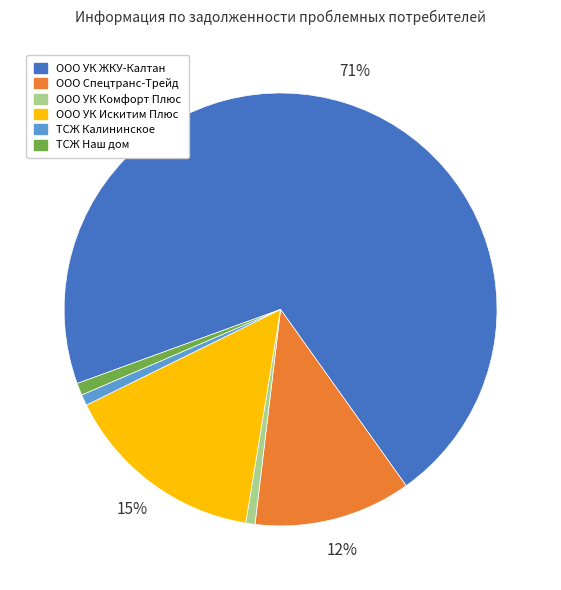

To the nearest percent, what portion does ООО УК Комфорт Плюс represent?

1%